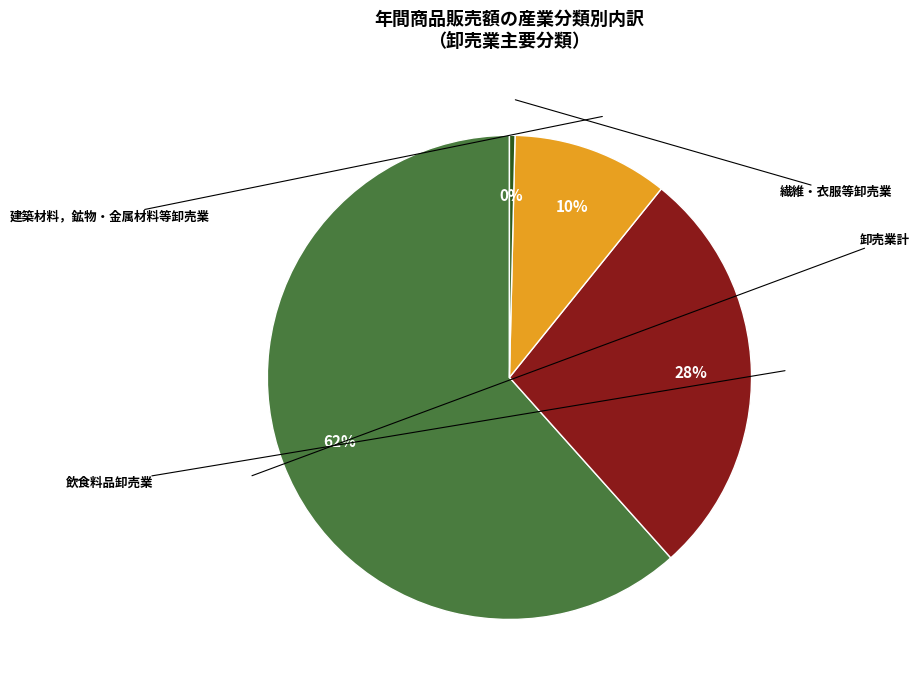

Does any single category account for the majority?

Yes